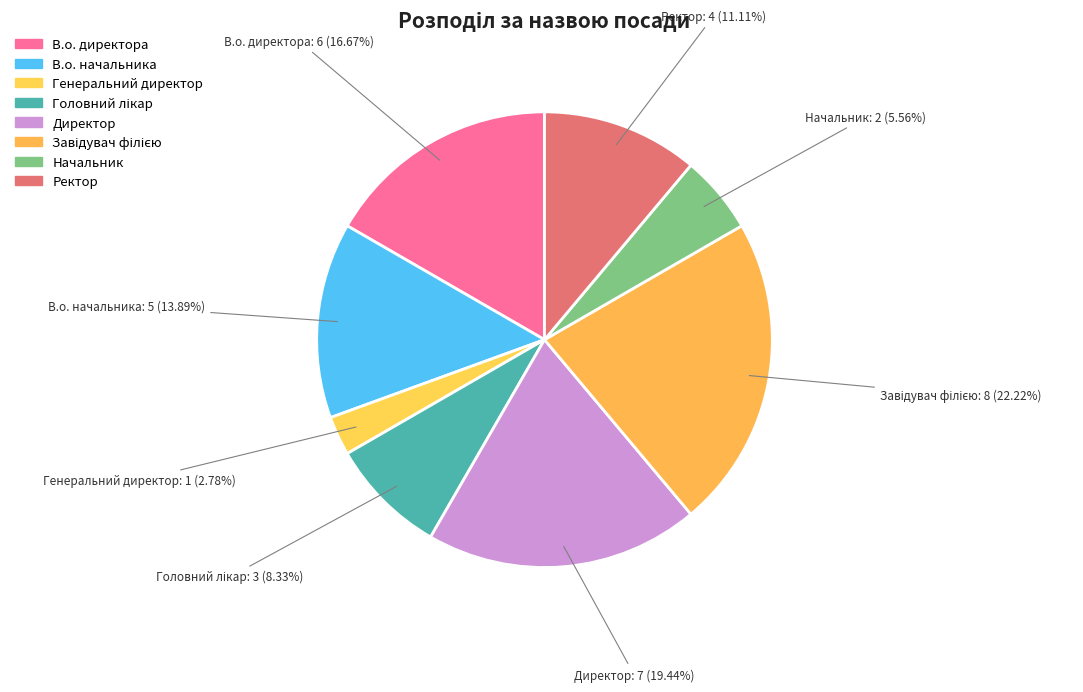

True or false: Головний лікар accounts for 8% of the total.

True